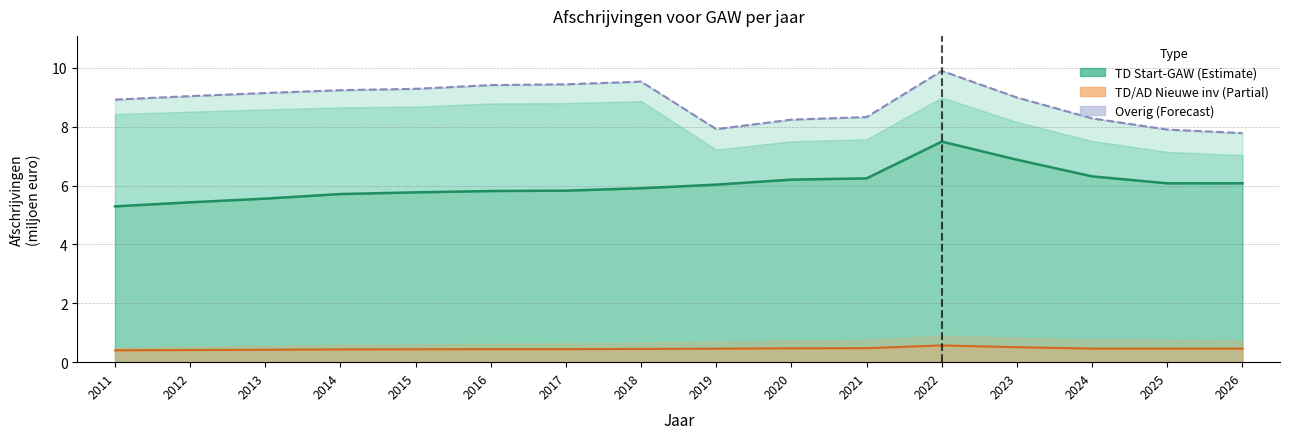

True or false: TD Start-GAW has a value of 9.9 at 2025.

False